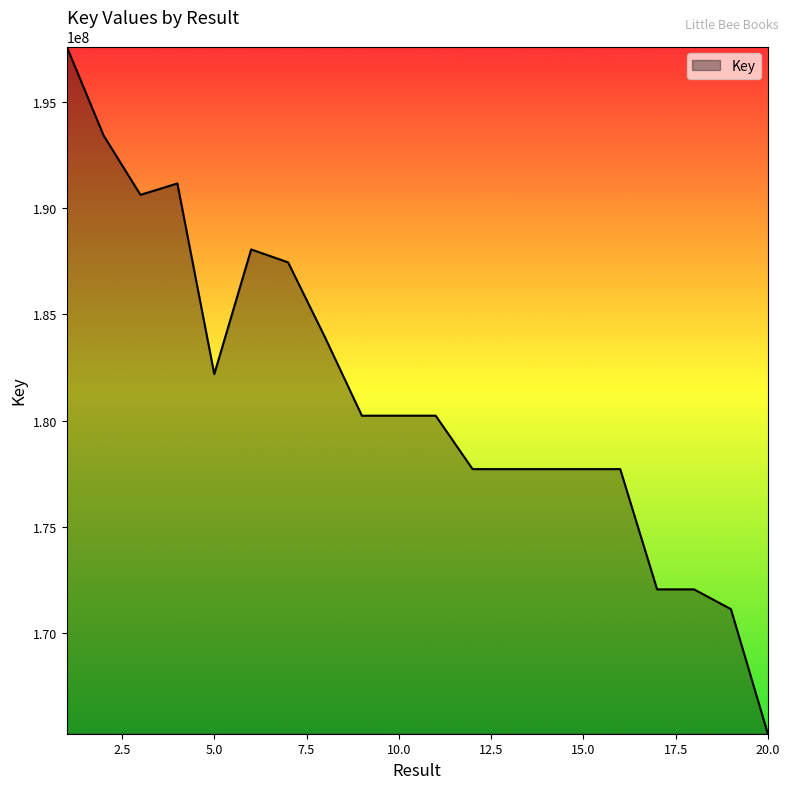

What is the smallest value displayed?

165267150